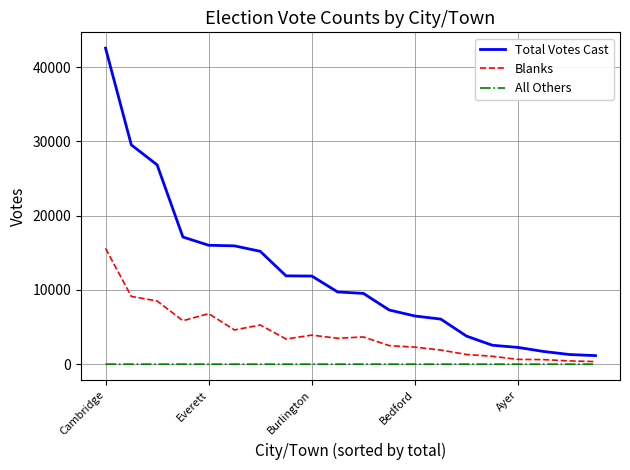

Which series has the largest range (max minus min)?

Total Votes Cast